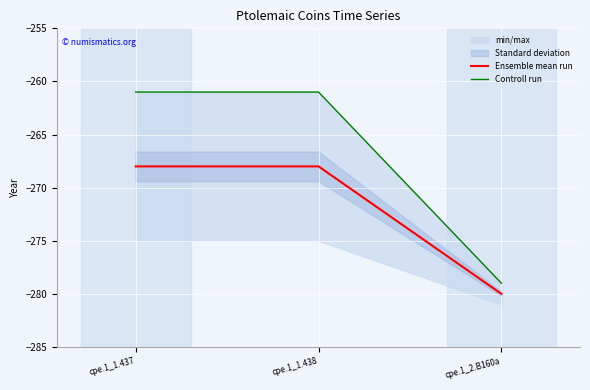

Reading left to right, transcribe all the data shown in this chart.

Ensemble mean run: -268	-268	-280
Controll run: -261	-261	-279